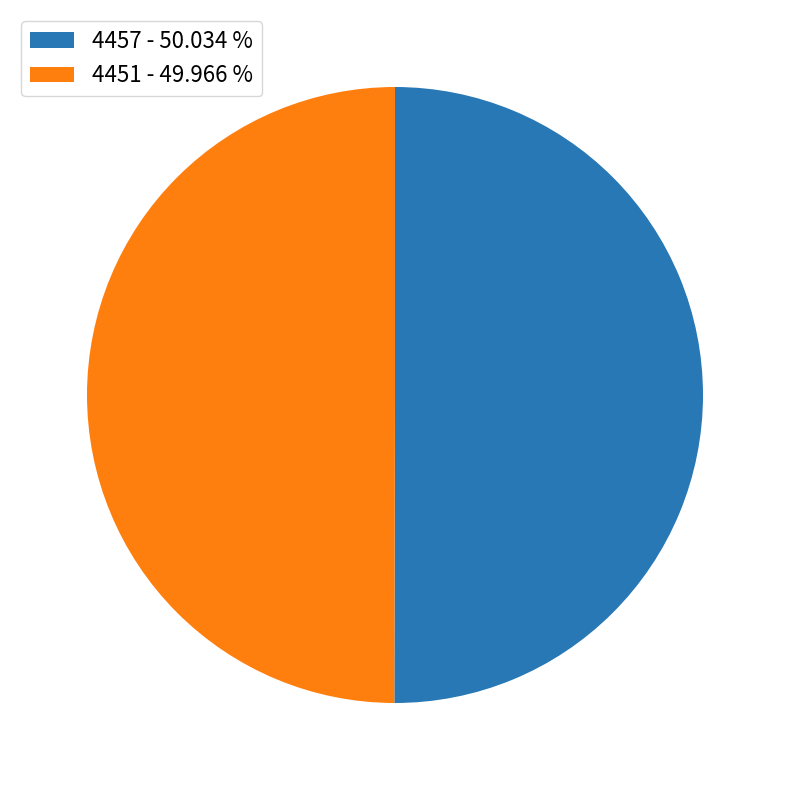

What is the ratio of the value at 4451 to the value at 4457?

1.0